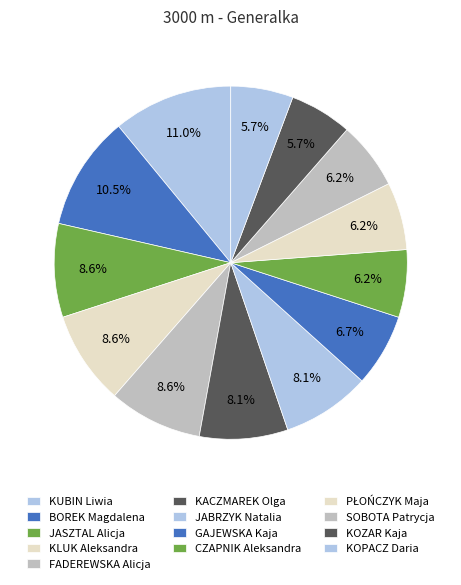

What percentage is NOT represented by CZAPNIK Aleksandra?

93.8%